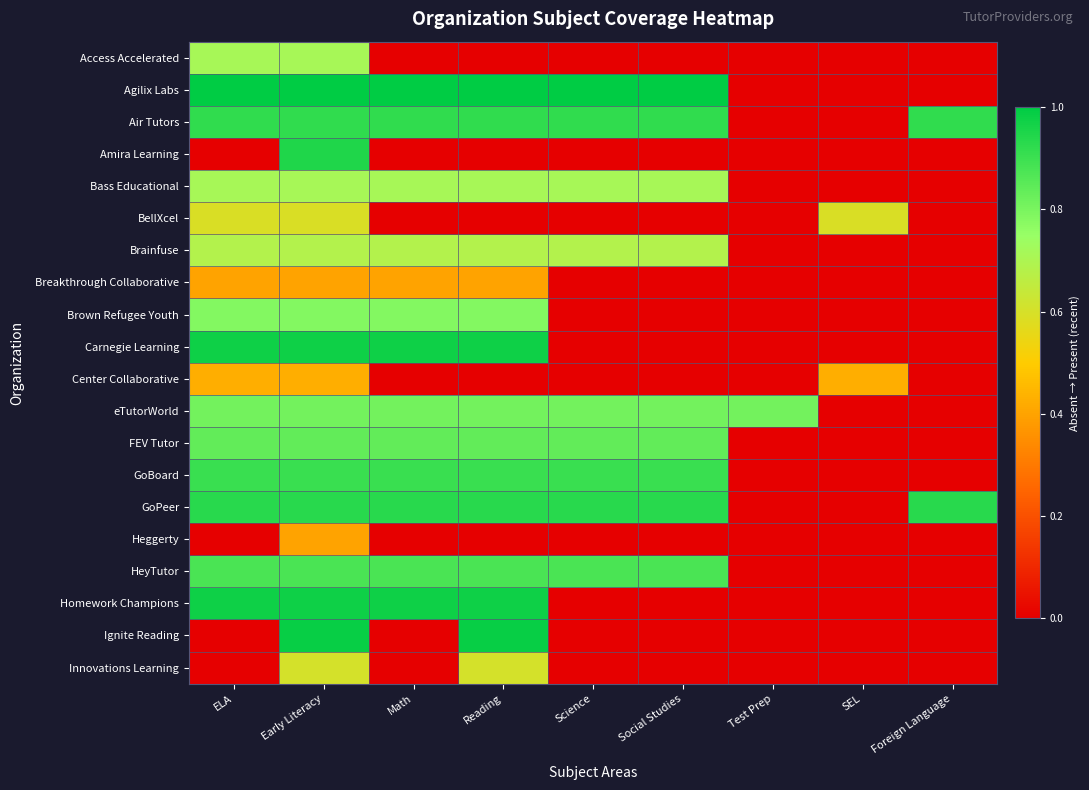

At which category is the sum across all series the highest?

Early Literacy